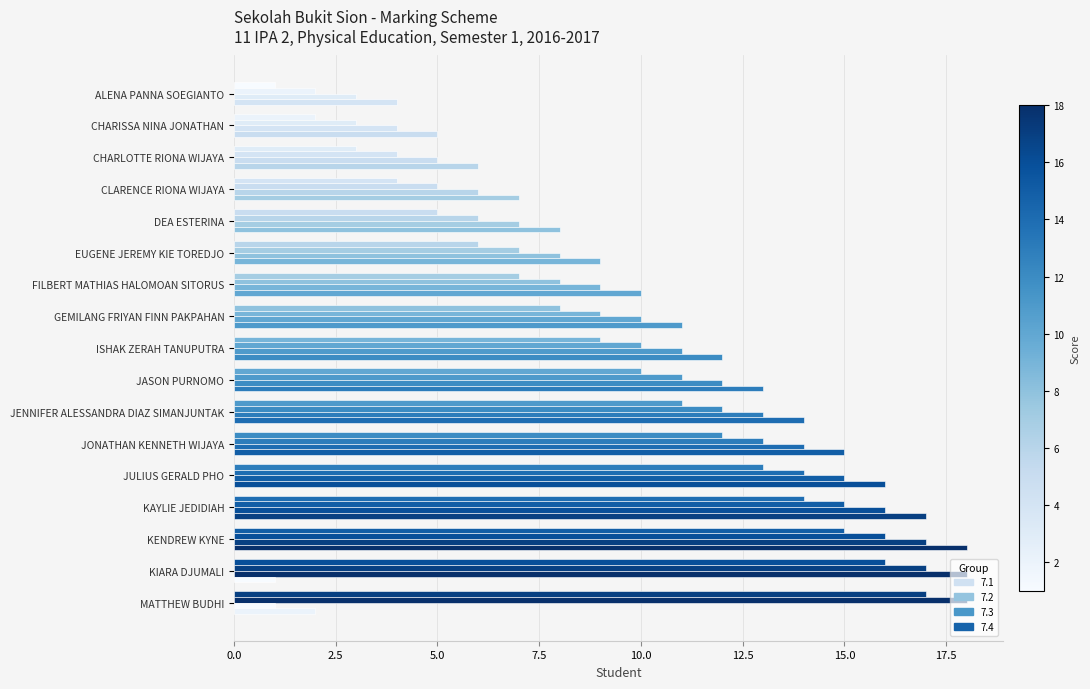

What is the sum of all 7.4 values?

168